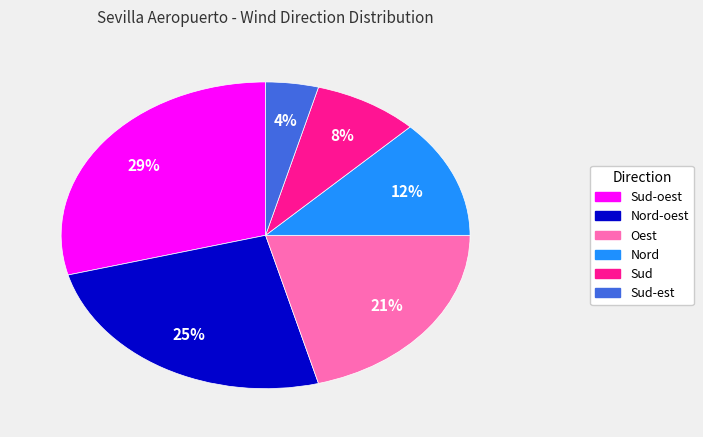

To the nearest percent, what is the average slice percentage?

17%